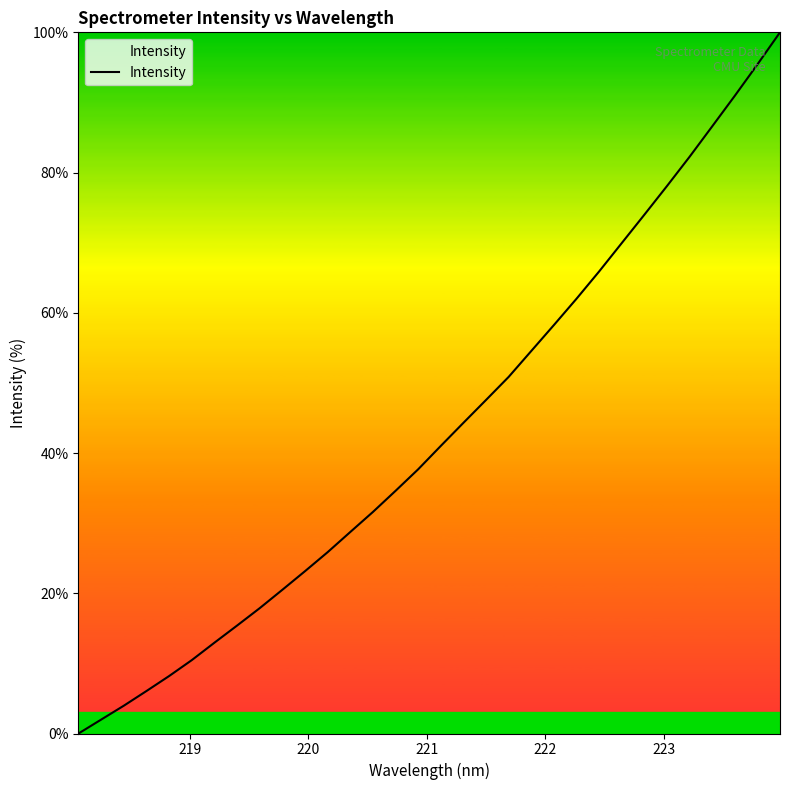

Count the number of data series in this chart.

1